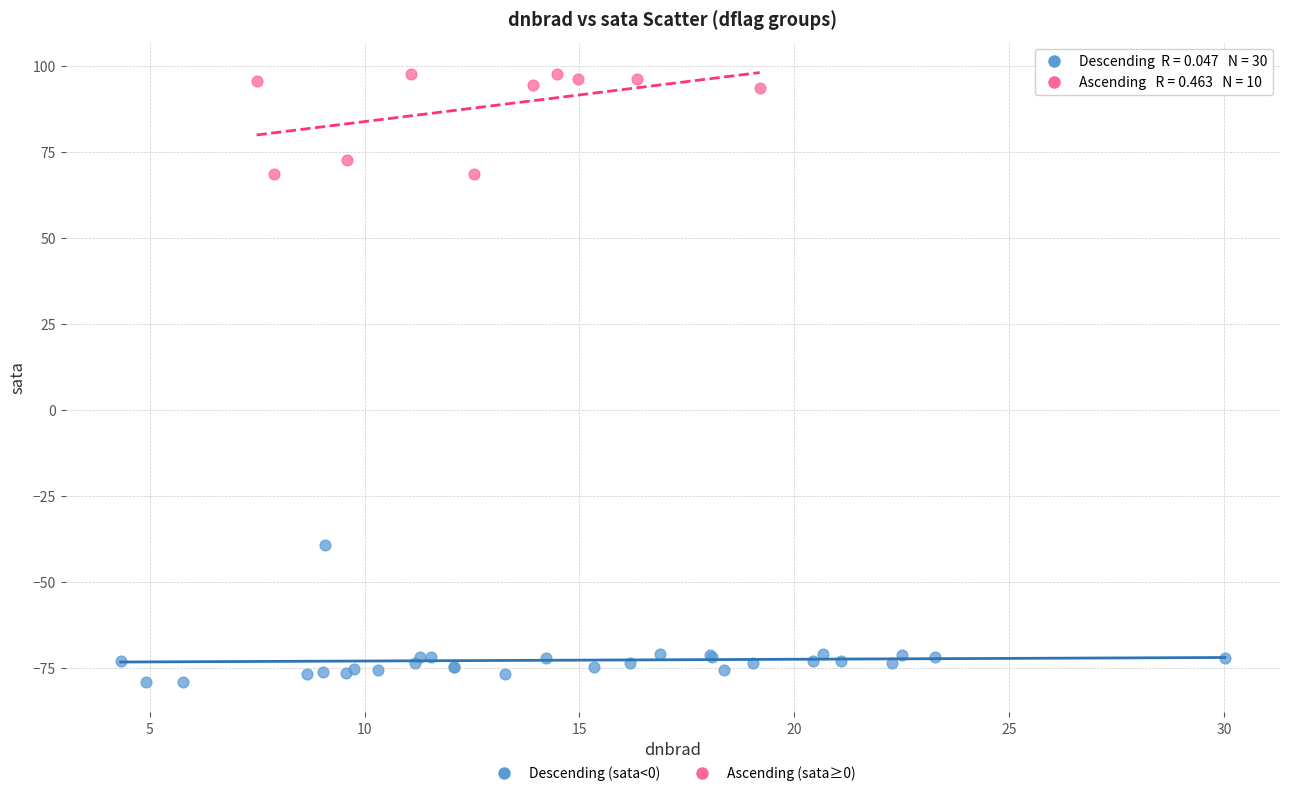

Which series reaches the maximum Y coordinate?

Ascending (sata≥0)